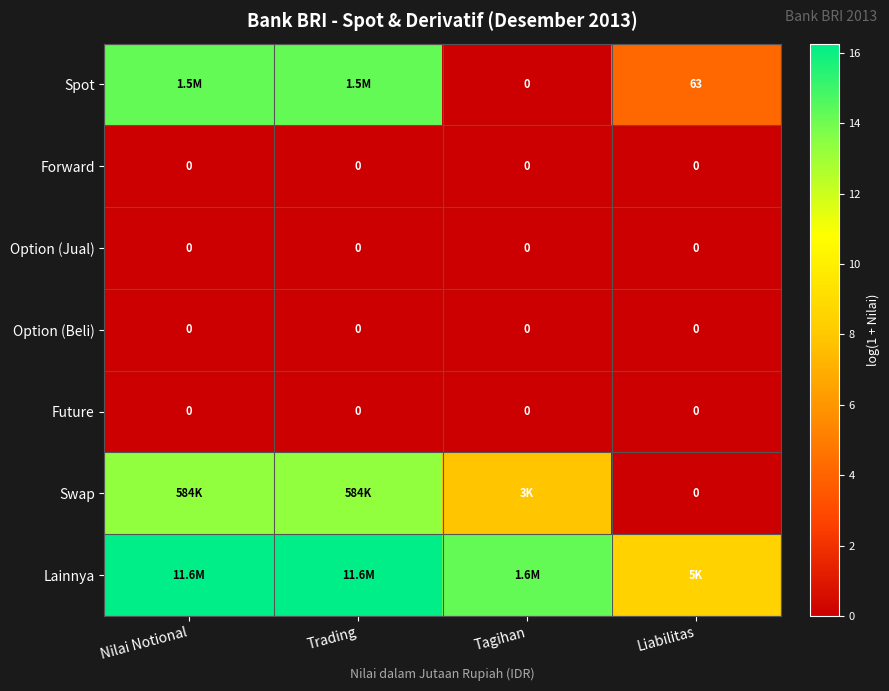

Which label corresponds to the largest value in the chart?

Nilai Notional